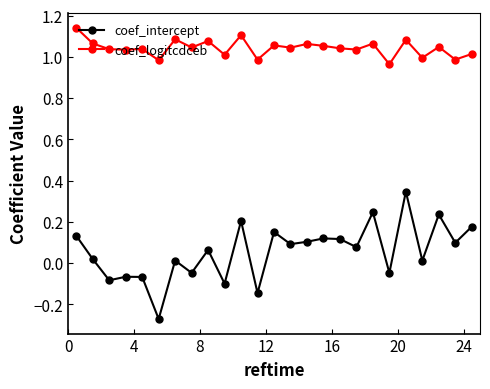

Rank the series by their maximum value, from lowest to highest.

coef_intercept, coef_logitcdceb